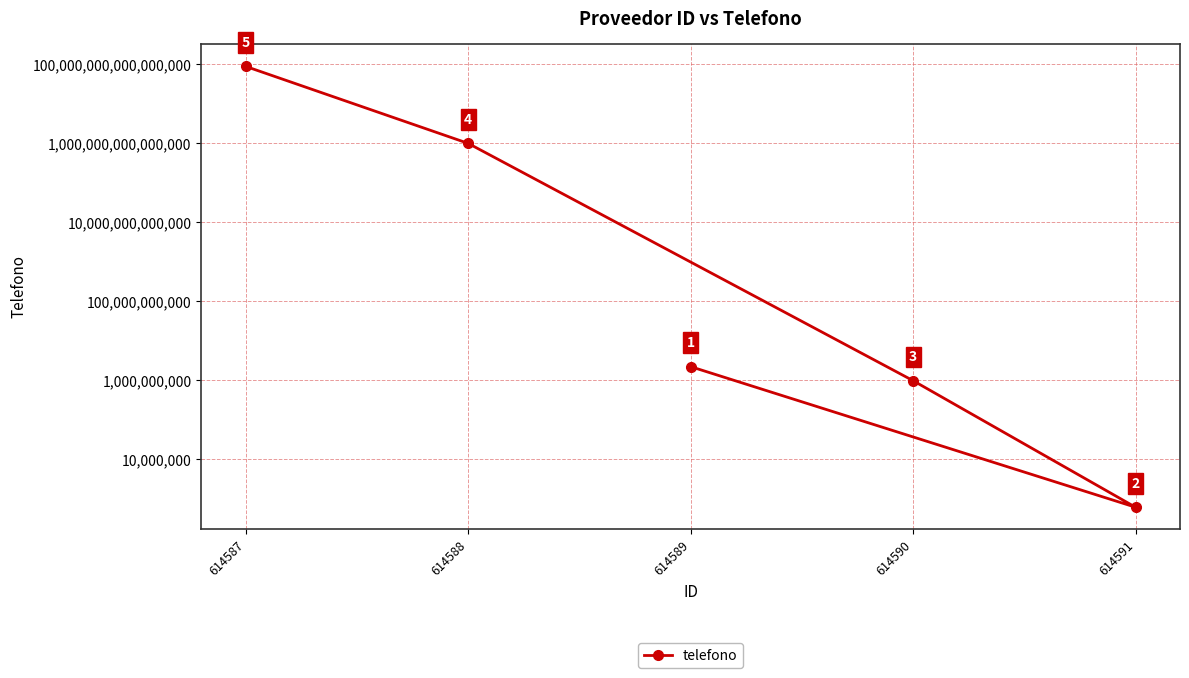

How many categories are shown in the chart?

5